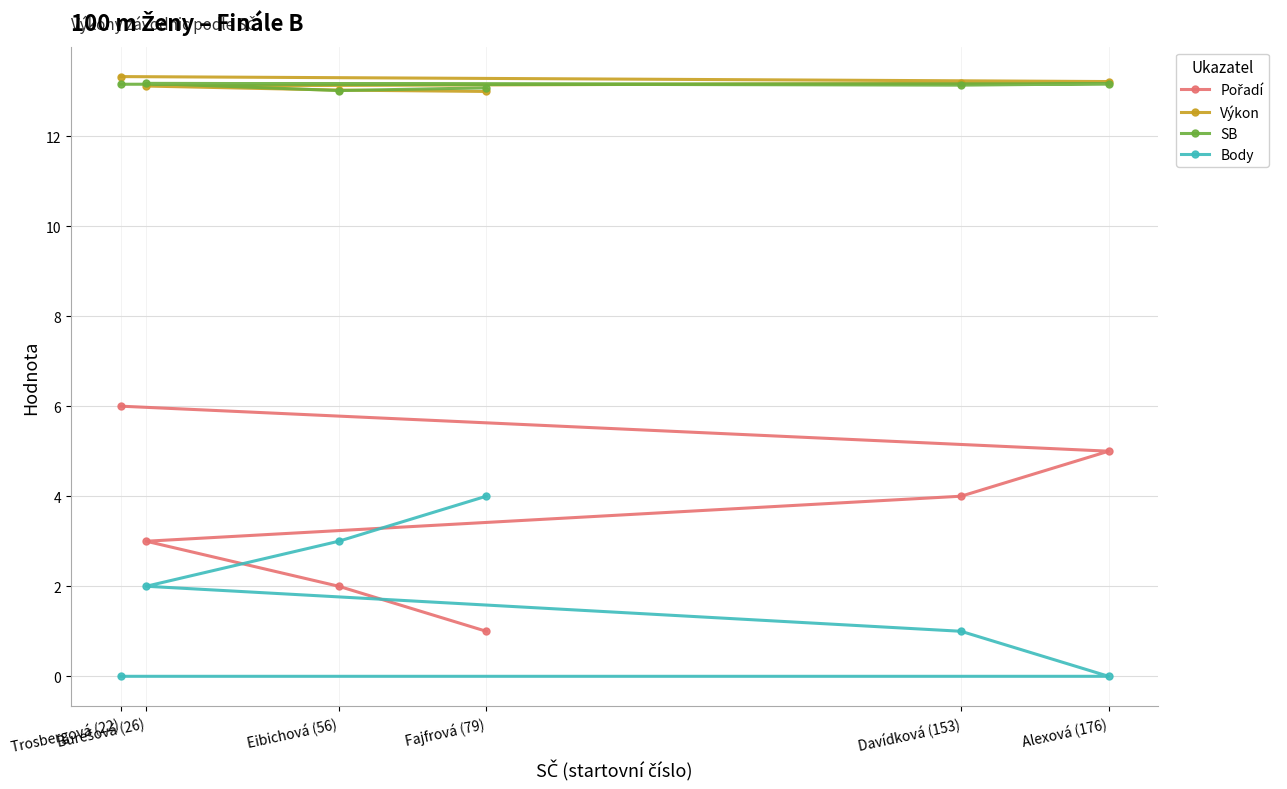

What is the difference between the Body values at Davídková (153) and Fajfrová (79)?

3.0